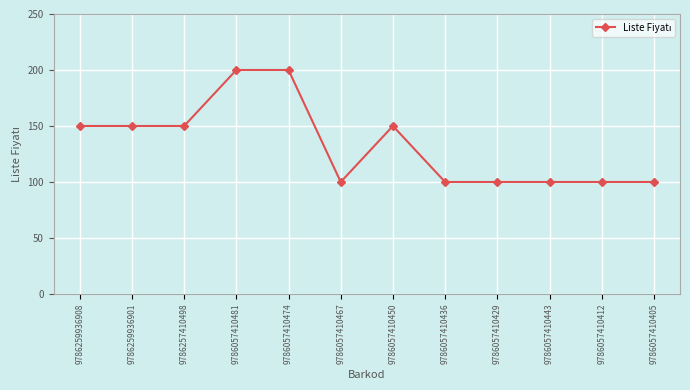

What is the change in value from 9786057410450 to 9786057410429?

-50